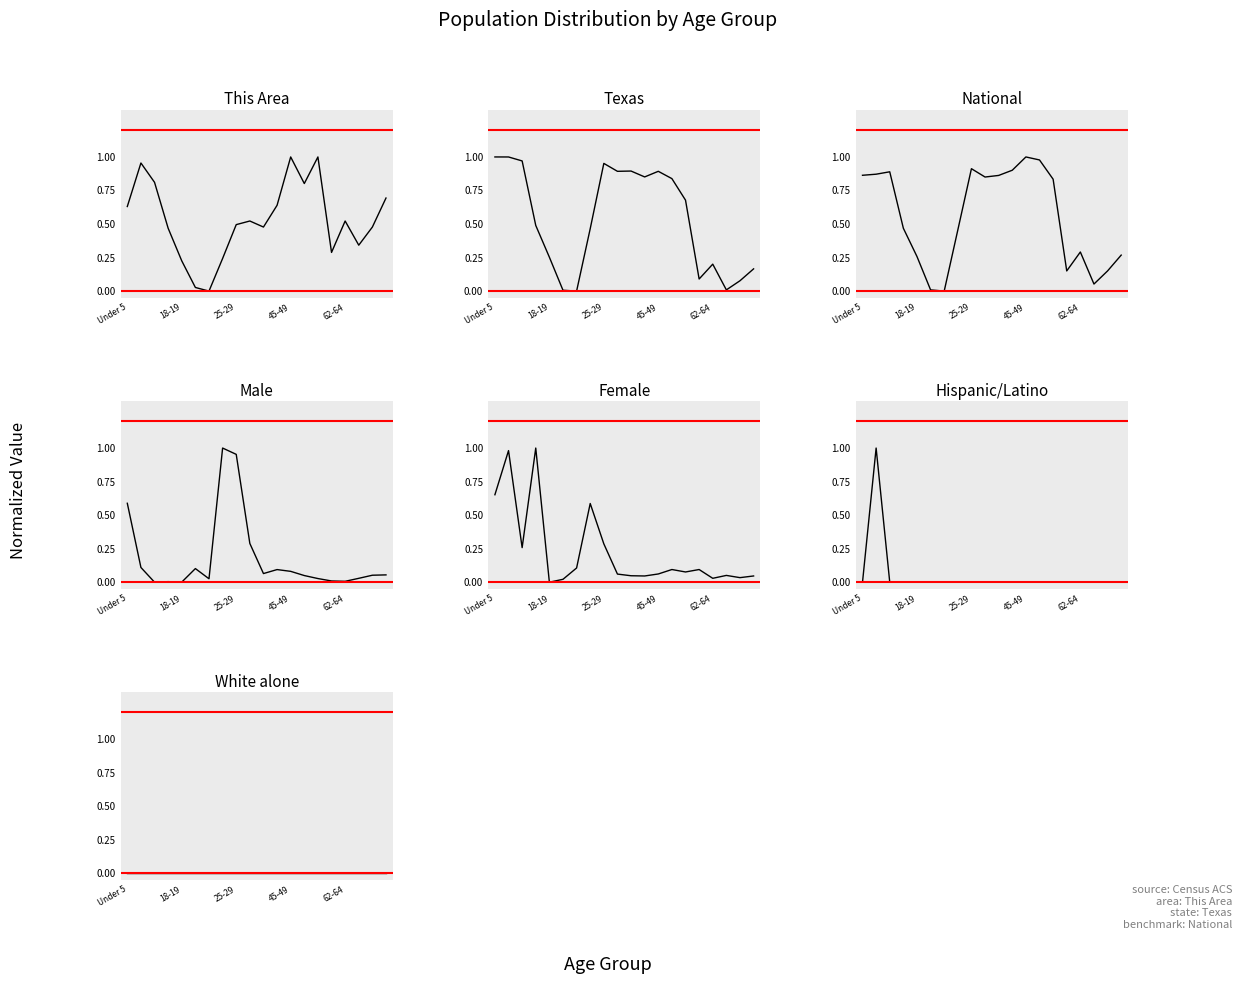

What is the sum of all female values?

4.5